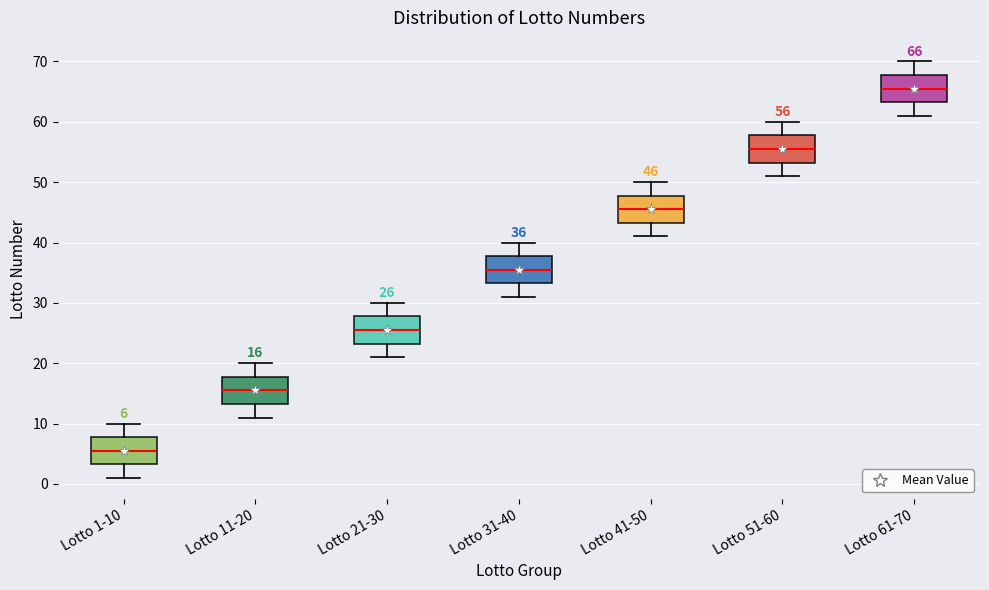

Which box's median line is the lowest?

Lotto 1-10